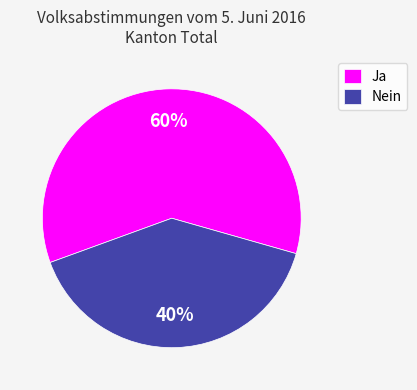

Does any single category account for the majority?

Yes